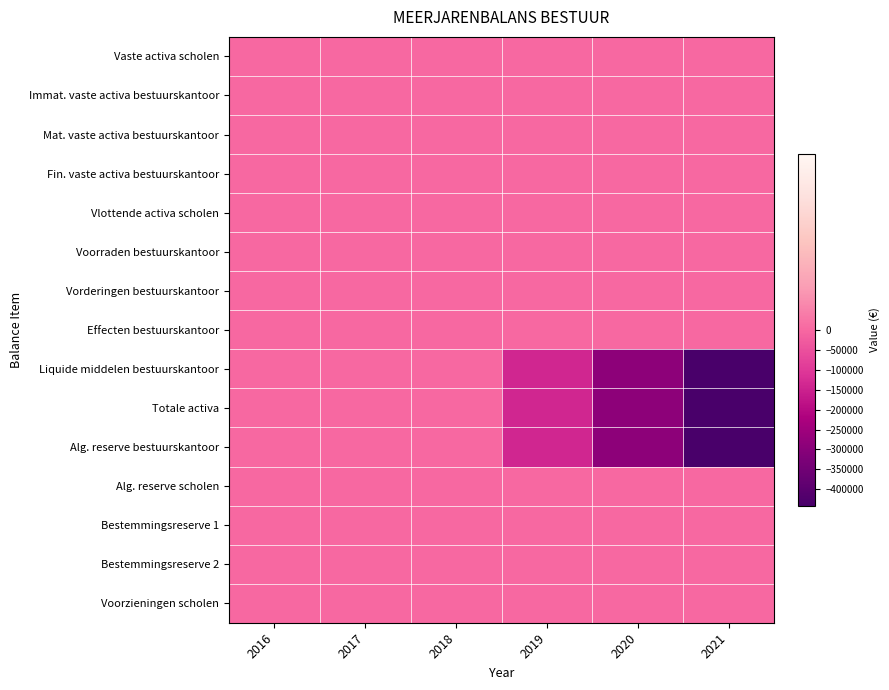

What is the spread (max minus min) of values at 2021?

441221.6